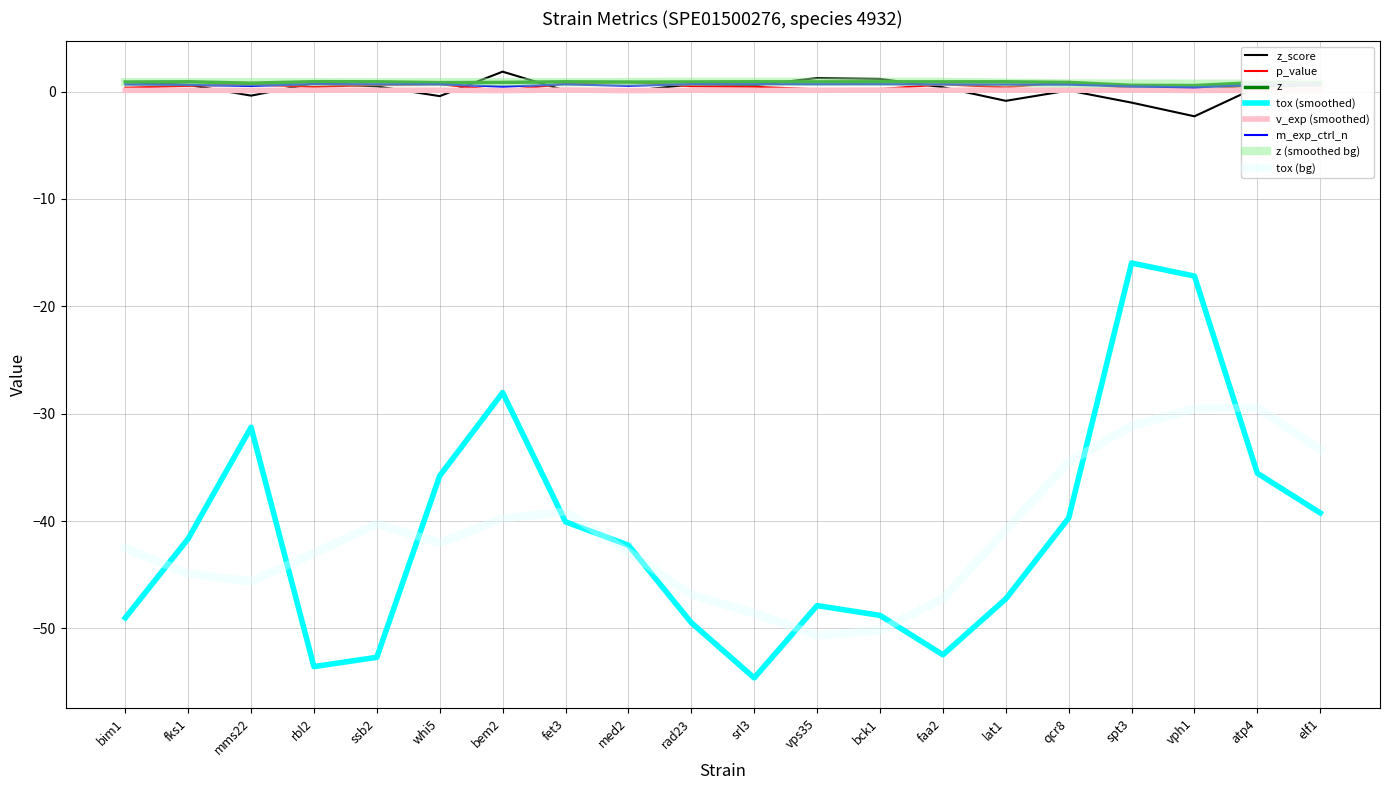

What position from the left is atp4?

19